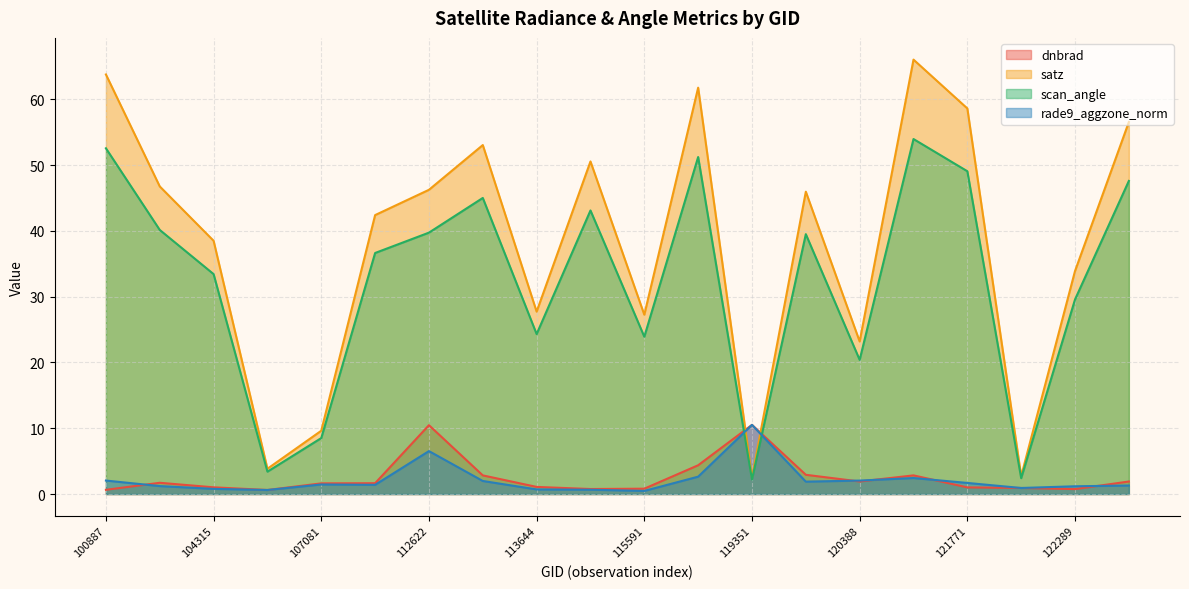

What is the difference between the highest and lowest values at 104315?

37.7